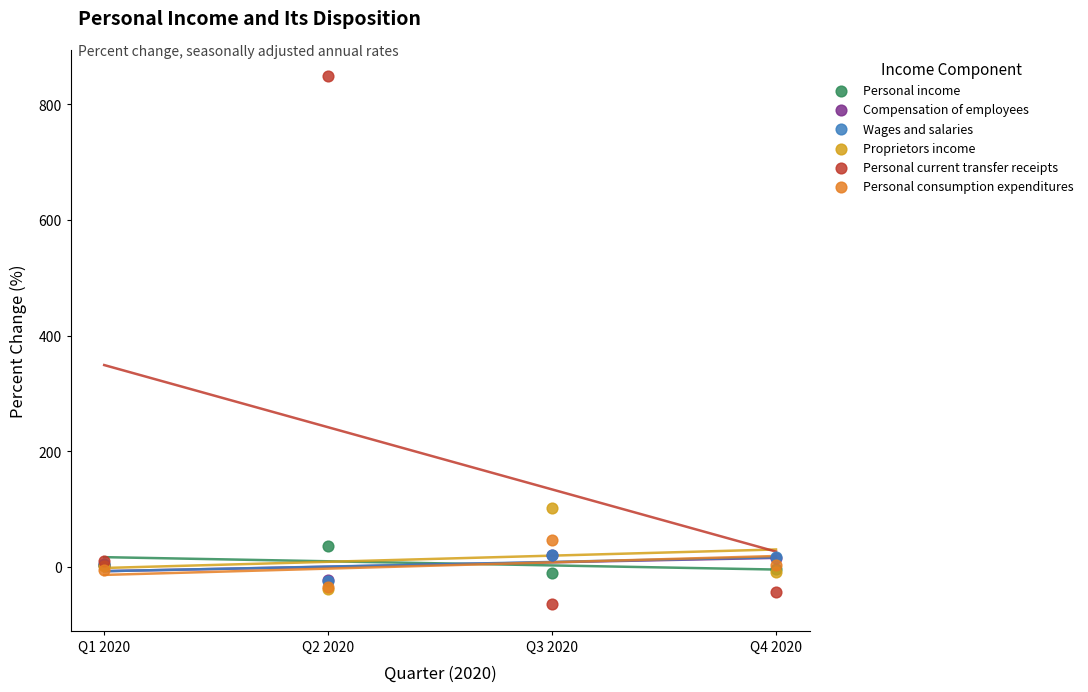

What are all the series names shown in the legend?

Personal income, Compensation of employees, Wages and salaries, Proprietors income, Personal current transfer receipts, Personal consumption expenditures